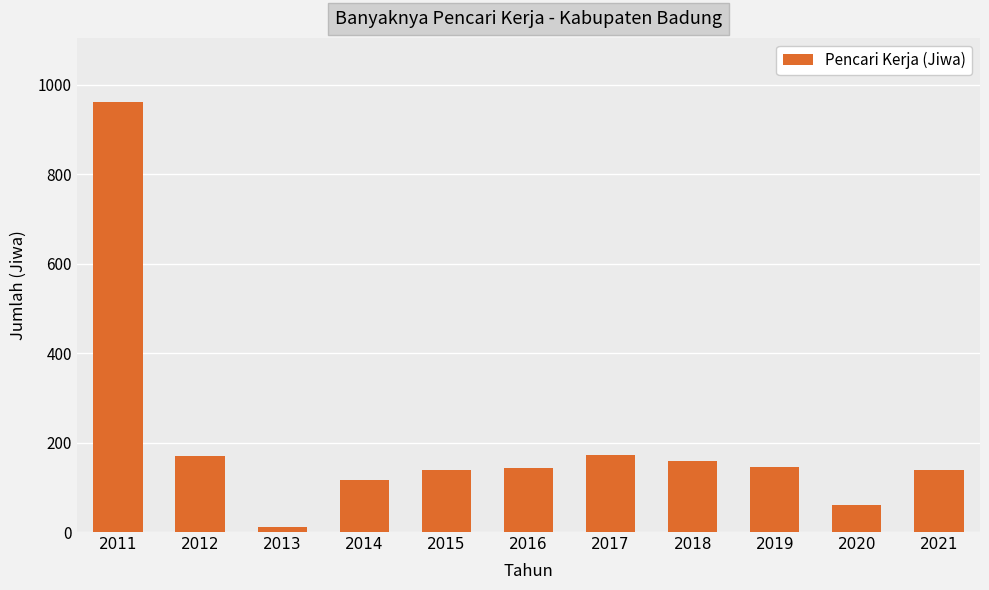

What is the average value?

201